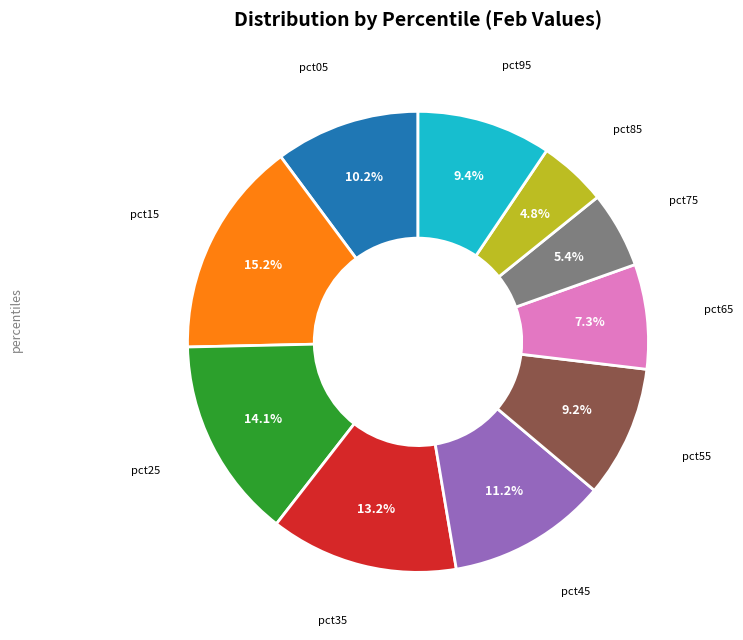

Is there any slice that represents more than half of the pie?

No